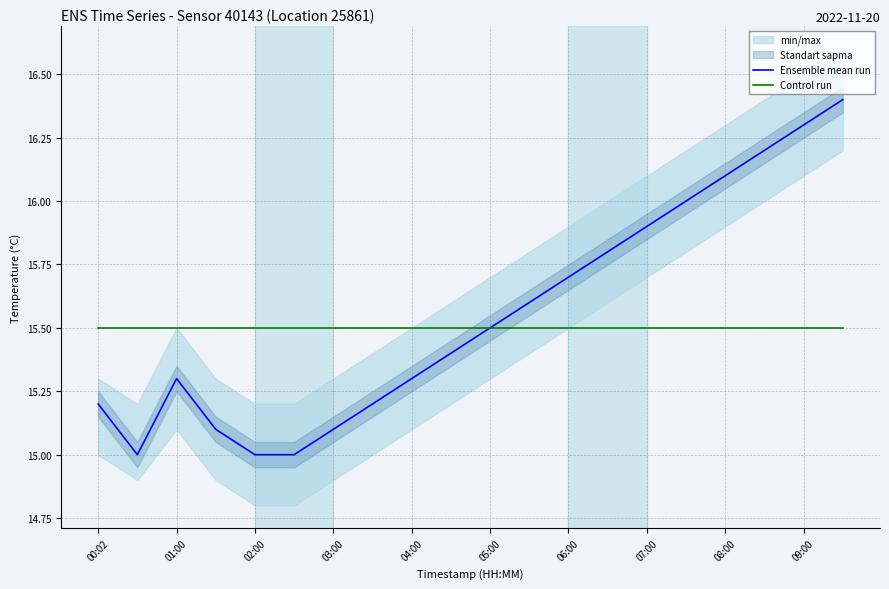

What position from the left is 17?

18